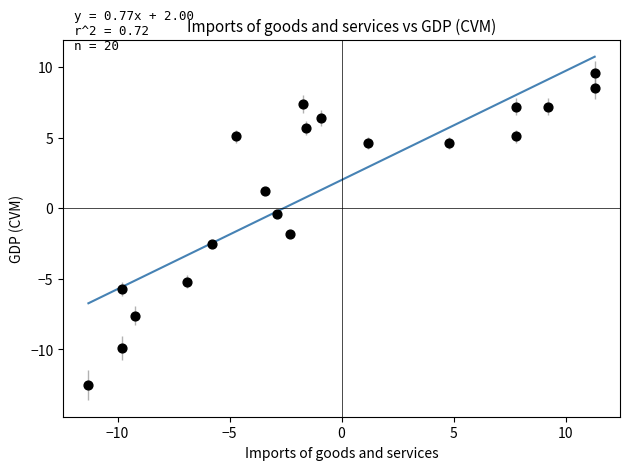

What is the range of Y values (max minus min)?

22.1